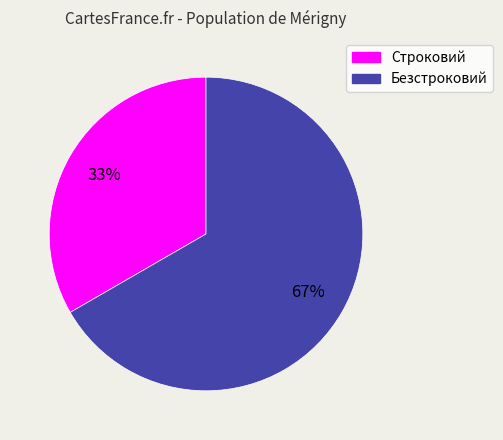

Is the sum of Безстроковий and Строковий greater than half?

Yes